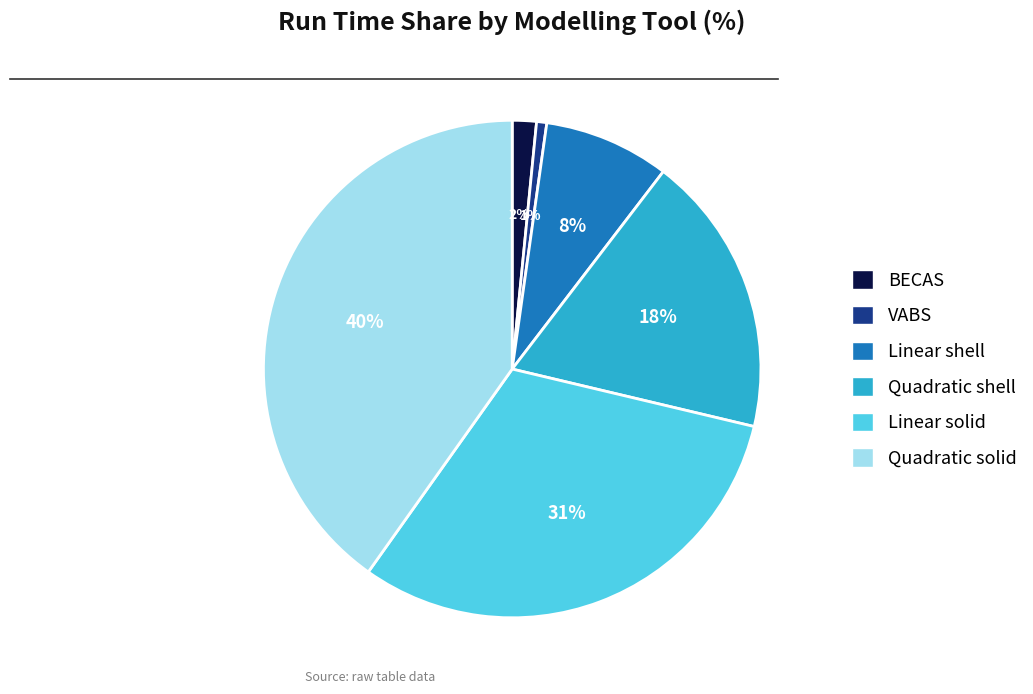

Combined, do Linear solid and Quadratic shell account for over 50%?

No